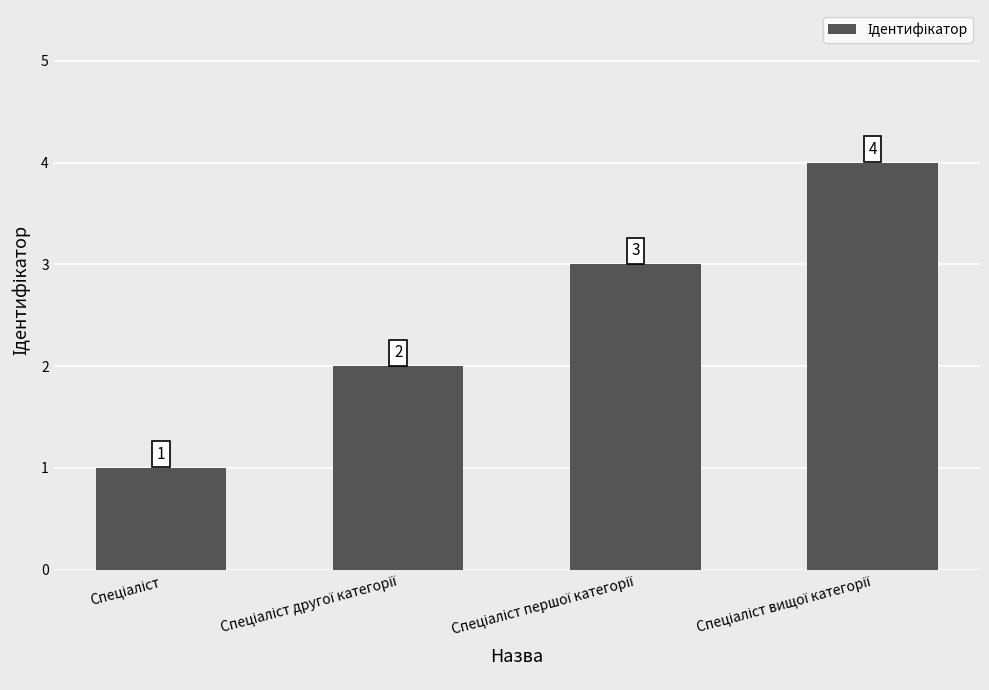

What is the value of the 4th bar from the left?

4